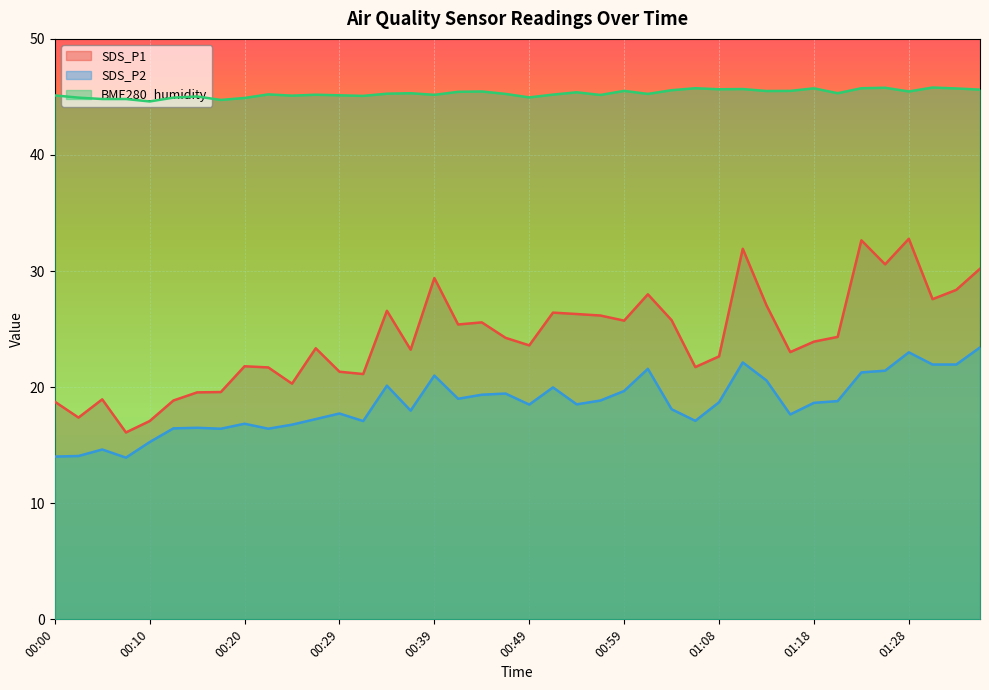

What is the difference between the maximum and minimum values in the BME280_humidity series?

1.2